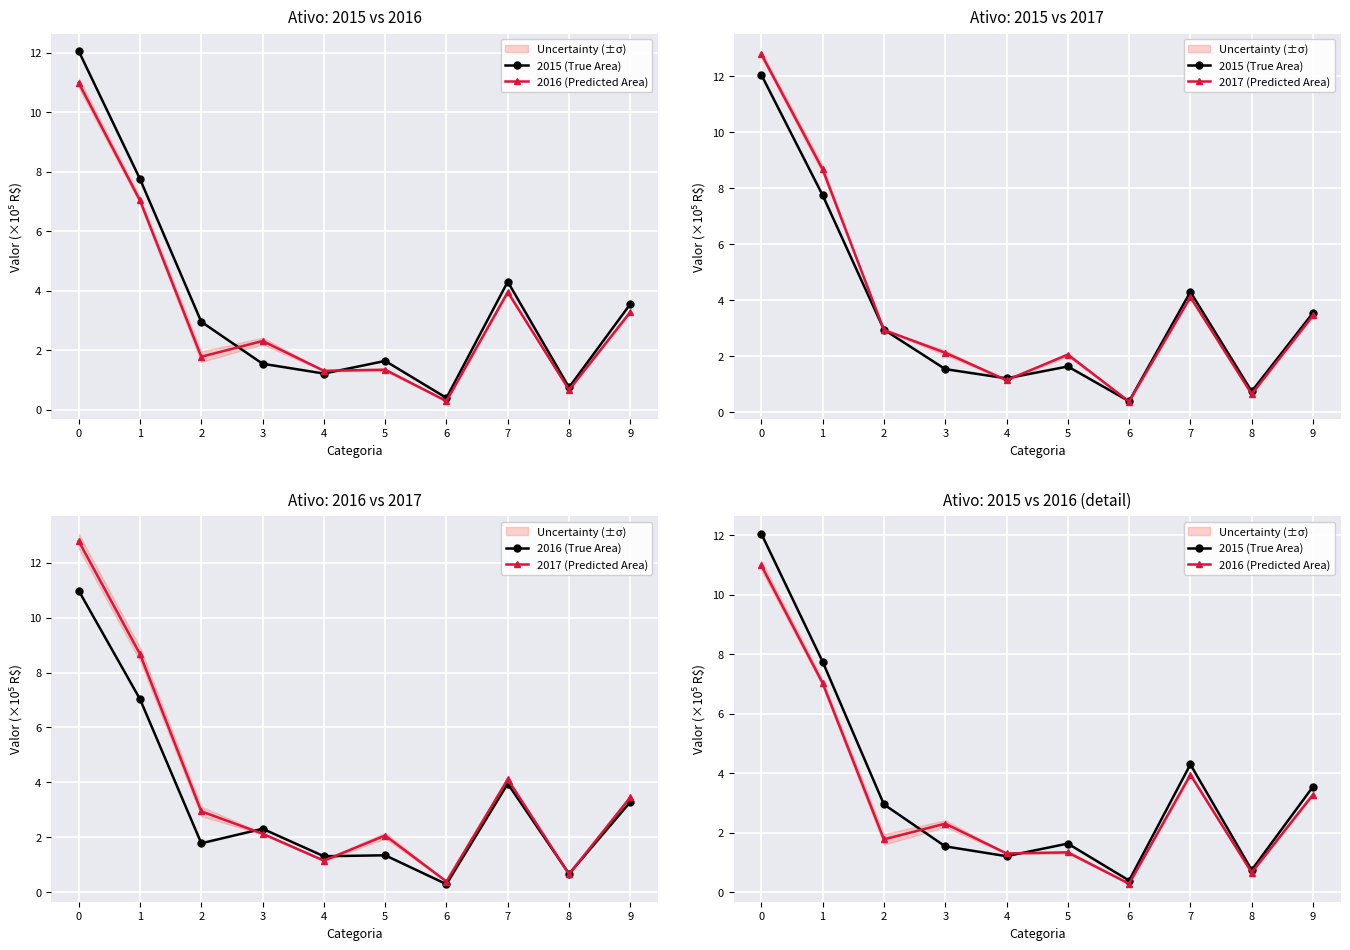

Read the 2015 (True Area) value at 0.

12.1